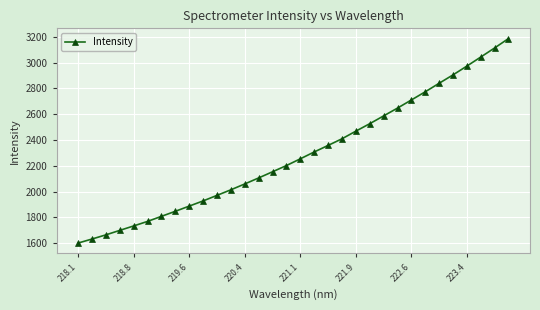

What is the maximum value shown in the chart?

3187.1